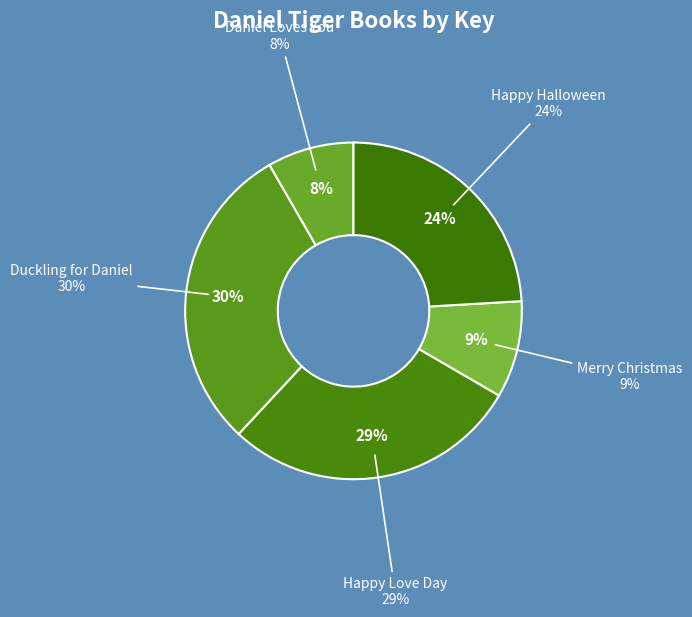

Is there a majority slice in this chart?

No